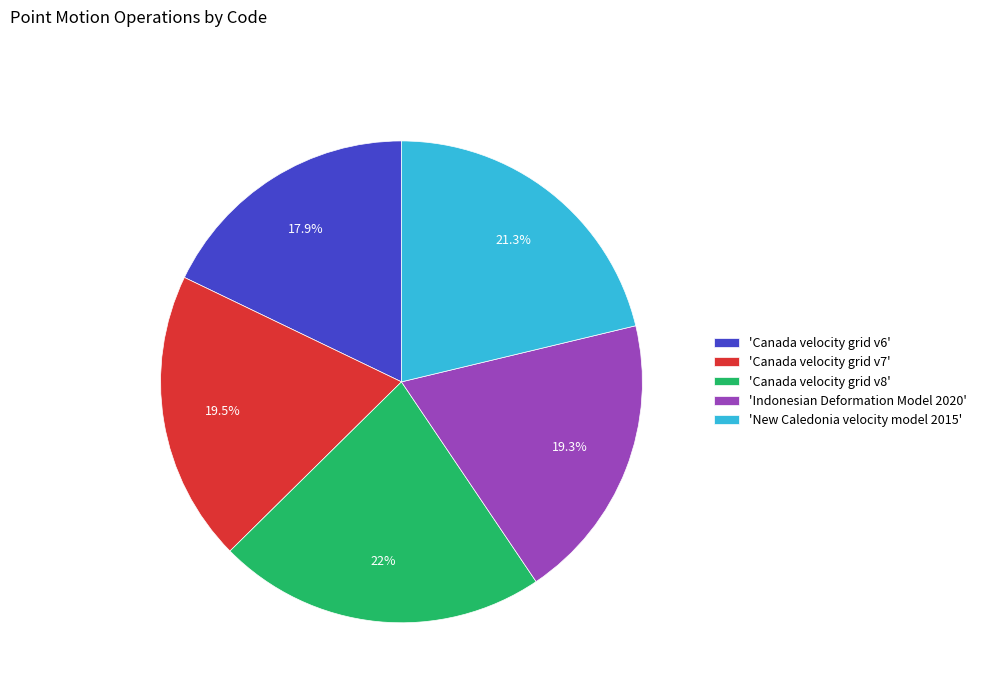

What percentage is NOT represented by 'Indonesian Deformation Model 2020'?

80.7%